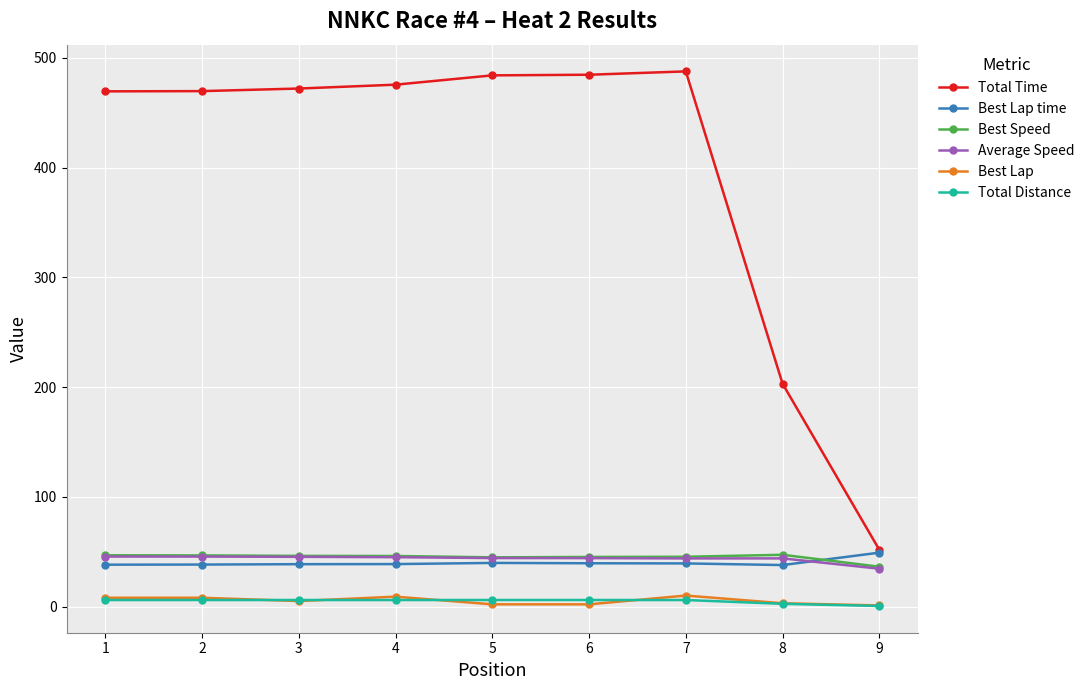

What is the approximate value of Best Speed at 1?

46.7